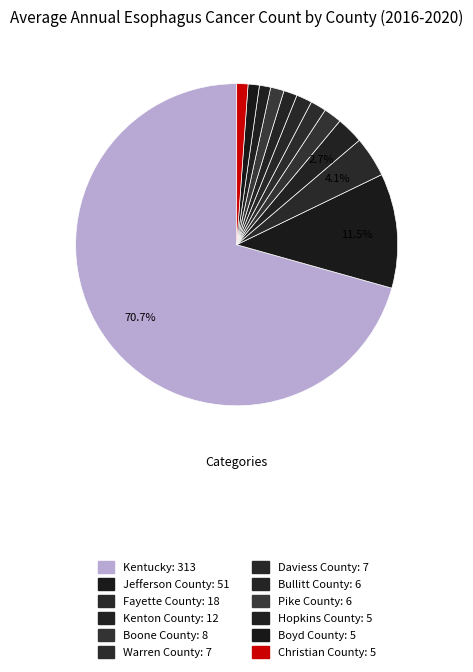

Is it true that Pike County is 1% of the pie?

True